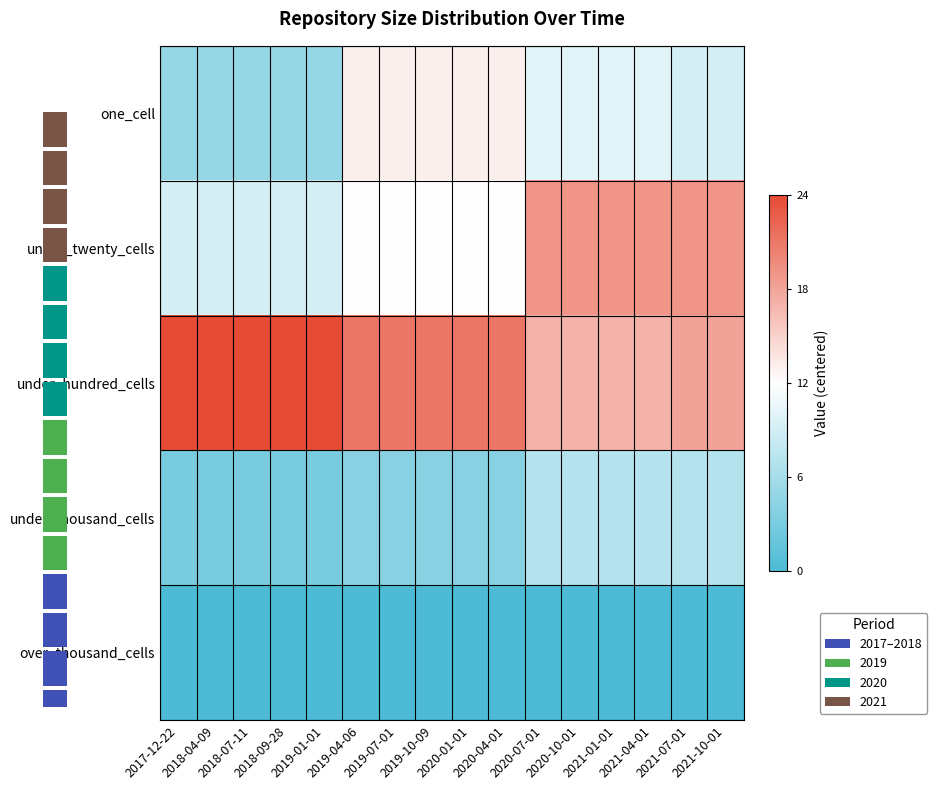

The one_cell series shows -7 at 2019-01-01. True or false?

True